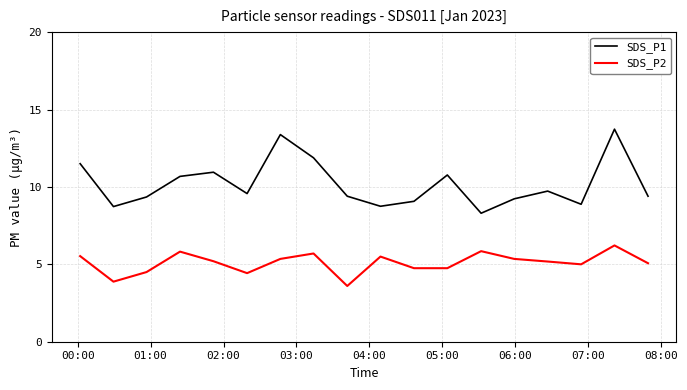

What is the smallest value displayed?

3.6